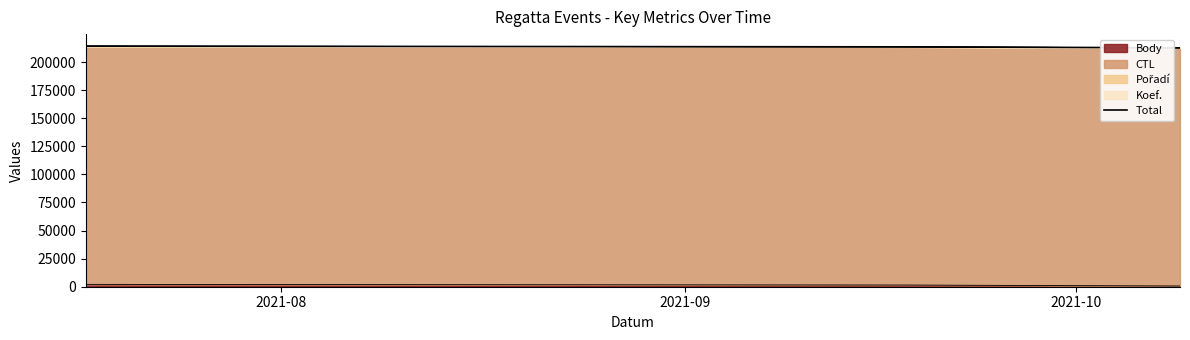

At which label is the value closest to 213390?

2021-09